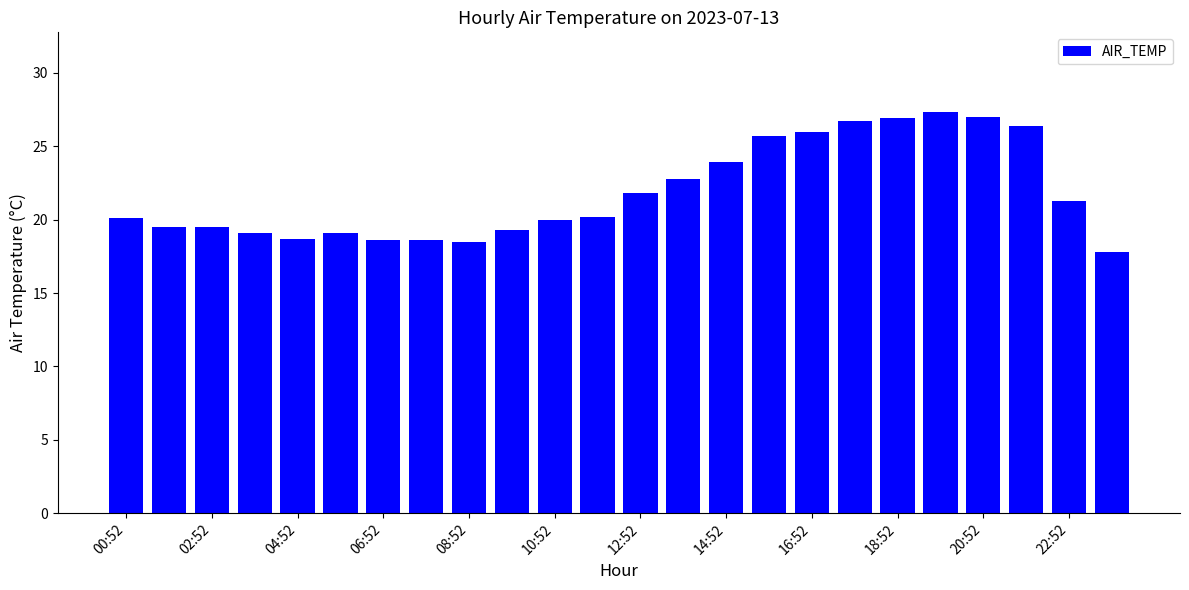

What is the average value?

21.9